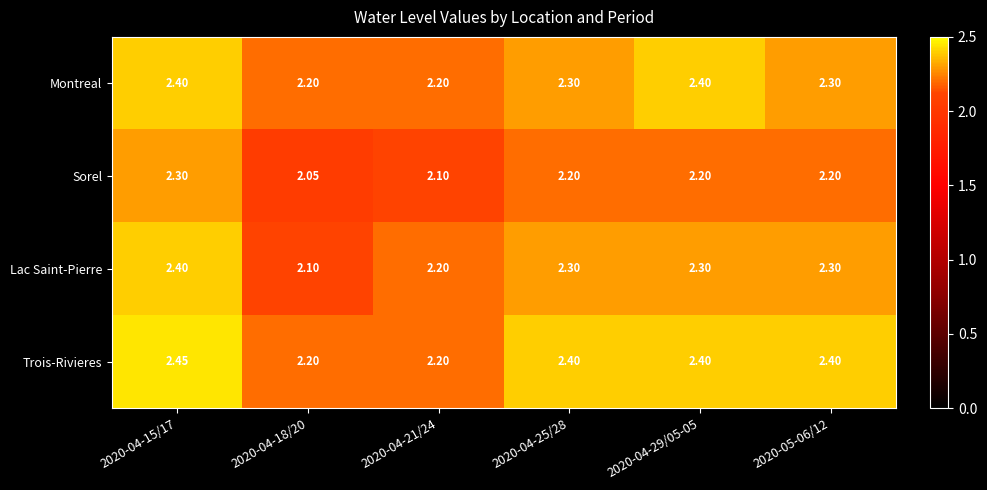

Which series changed the most between 2020-04-21/24 and 2020-05-06/12?

Trois-Rivieres